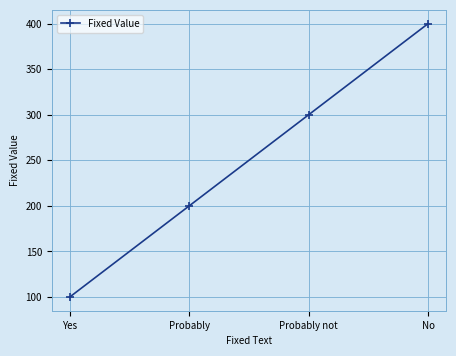

True or false: the data has more than 0 interior local peaks.

False